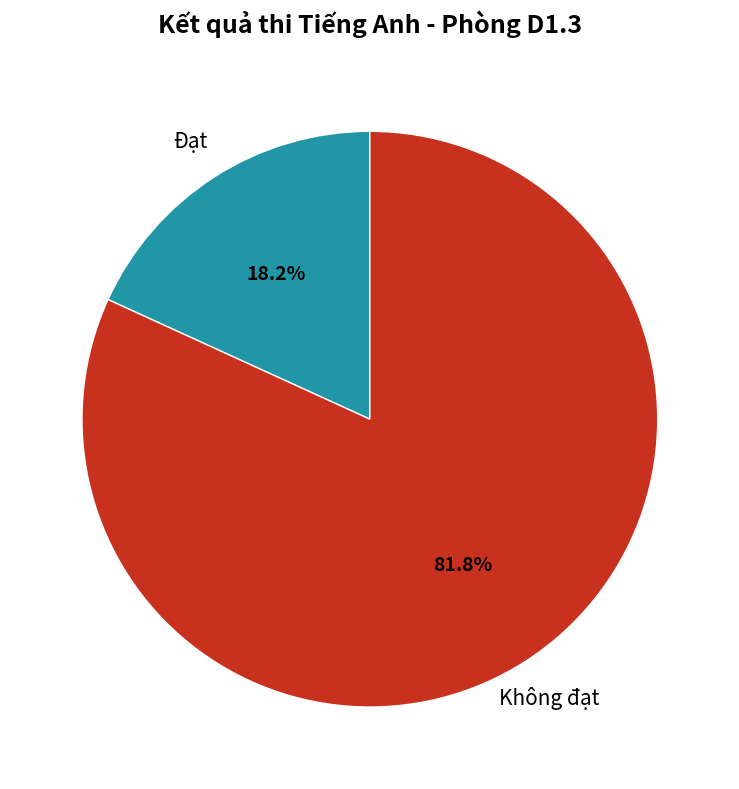

Is there a majority slice in this chart?

Yes